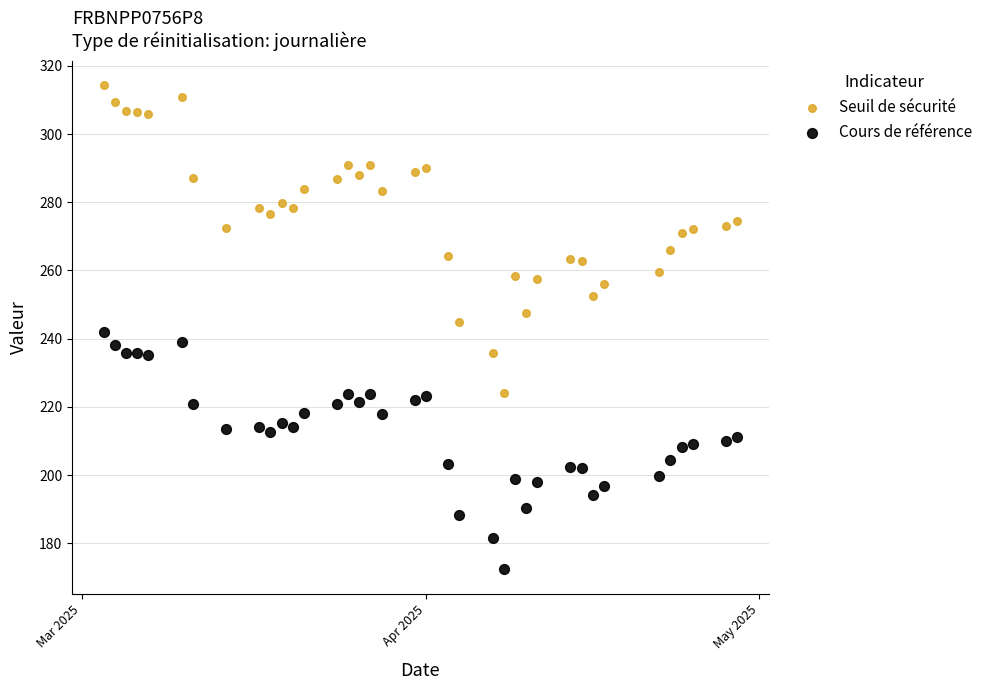

What is the X range (max minus min) for the scatter plot?

57.0